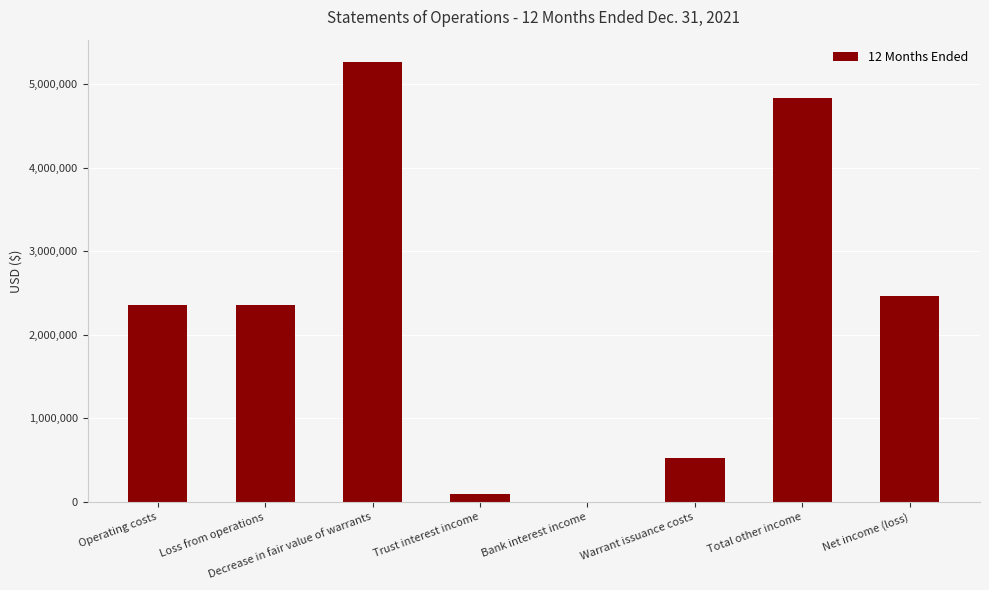

What is the sum of the values at Net income (loss) and Total other income?

7291007